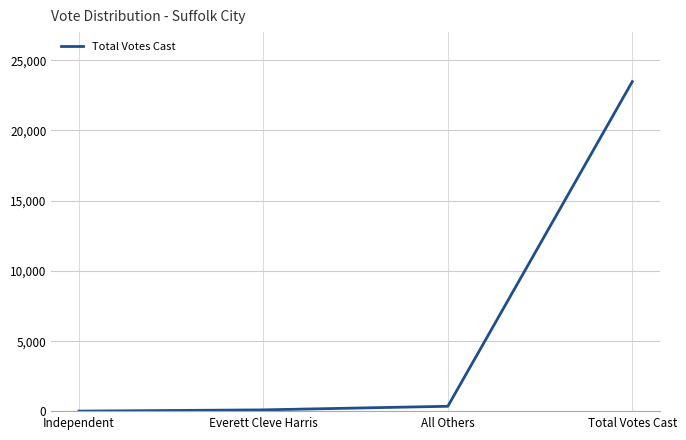

Which category has the highest value across all series?

Total Votes Cast